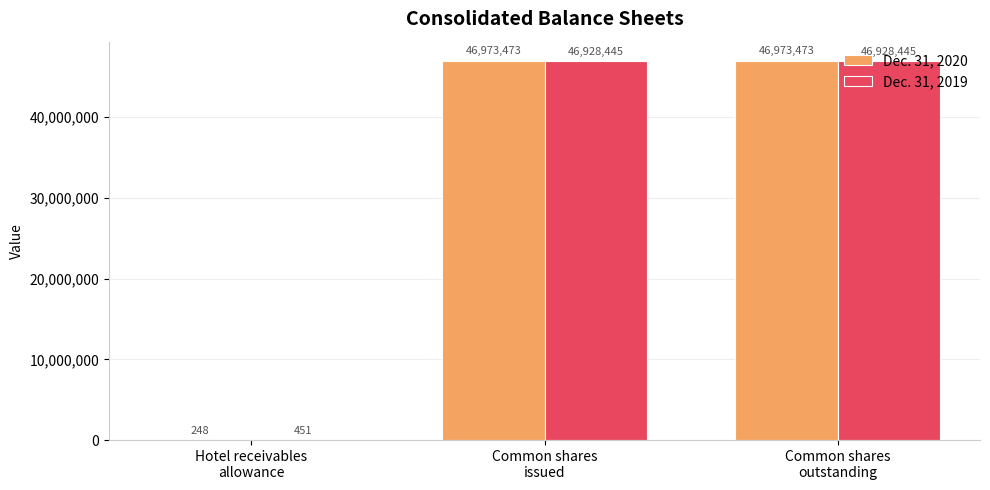

Read the Dec. 31, 2019 value at Hotel receivables
allowance, to the nearest 10.

450